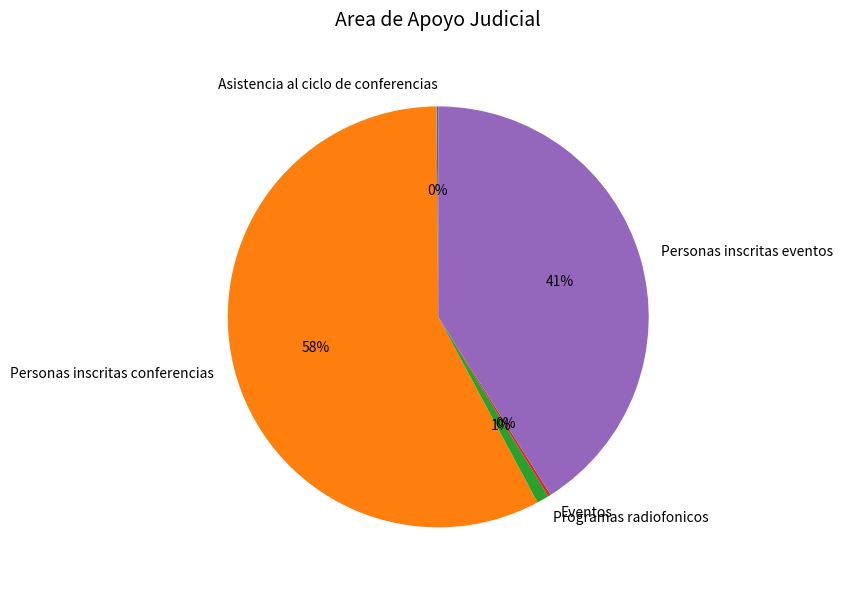

Which category has the biggest portion of the pie?

Personas inscritas conferencias